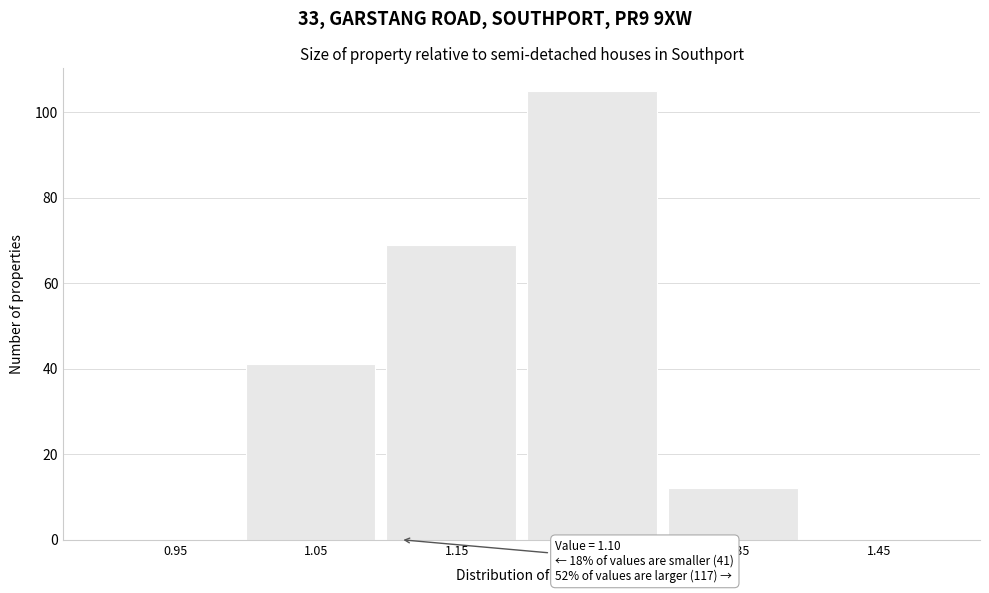

Which range on the x-axis has the tallest bar?

1.2 to 1.3